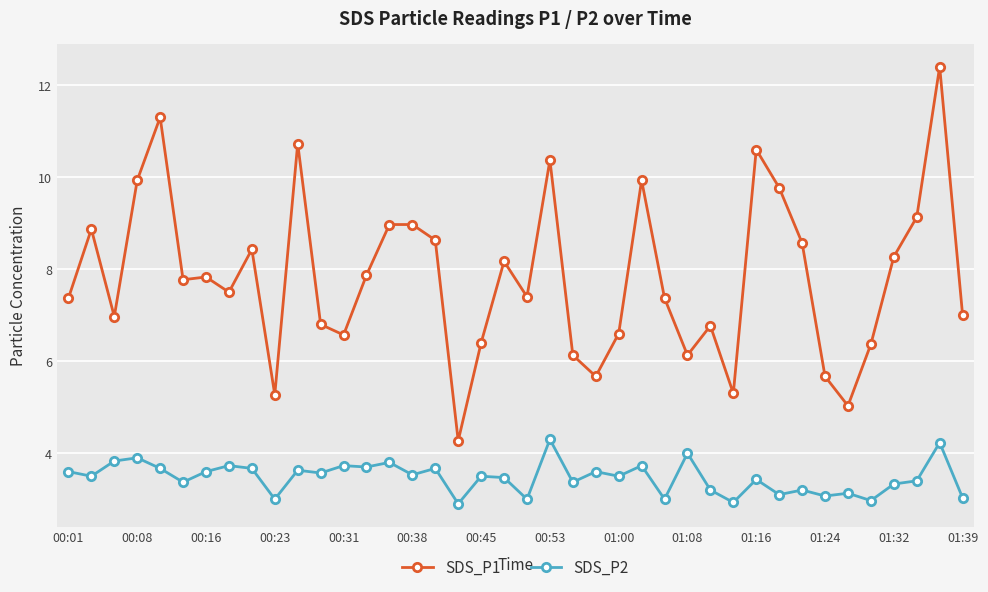

What is the minimum value shown in the chart?

2.9